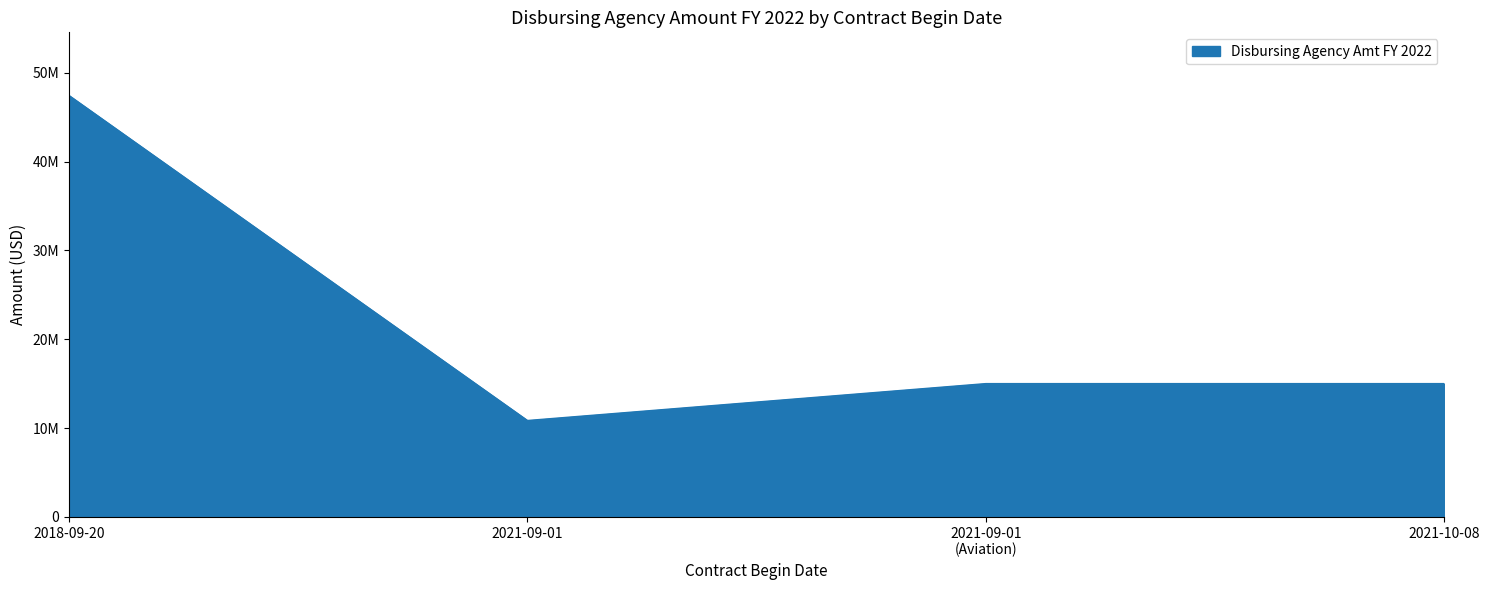

At which category does the chart reach its peak across all series?

2018-09-20